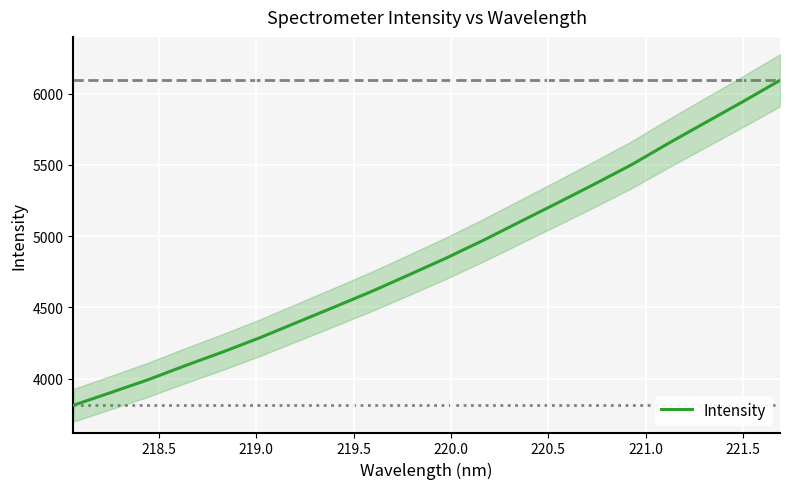

What is the maximum value for Intensity?

6093.5